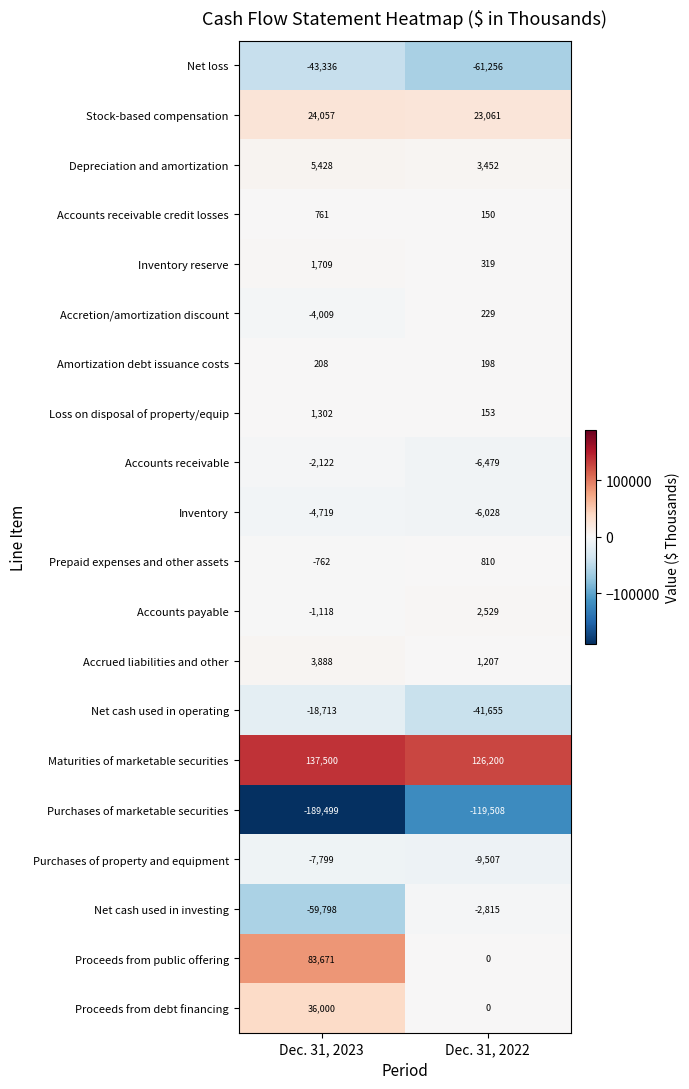

What is the difference between the highest and lowest values at Dec. 31, 2022?

245708